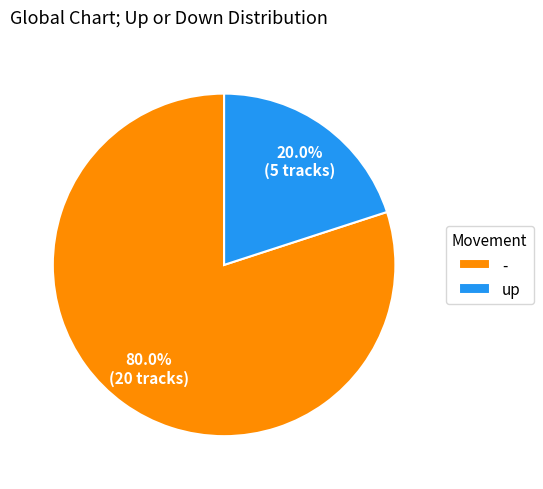

Is - the majority of the pie?

Yes